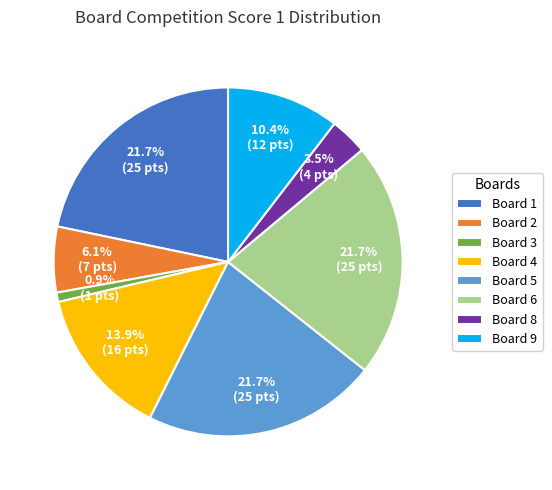

Do Board 3 and Board 5 together represent more than half of the pie?

No